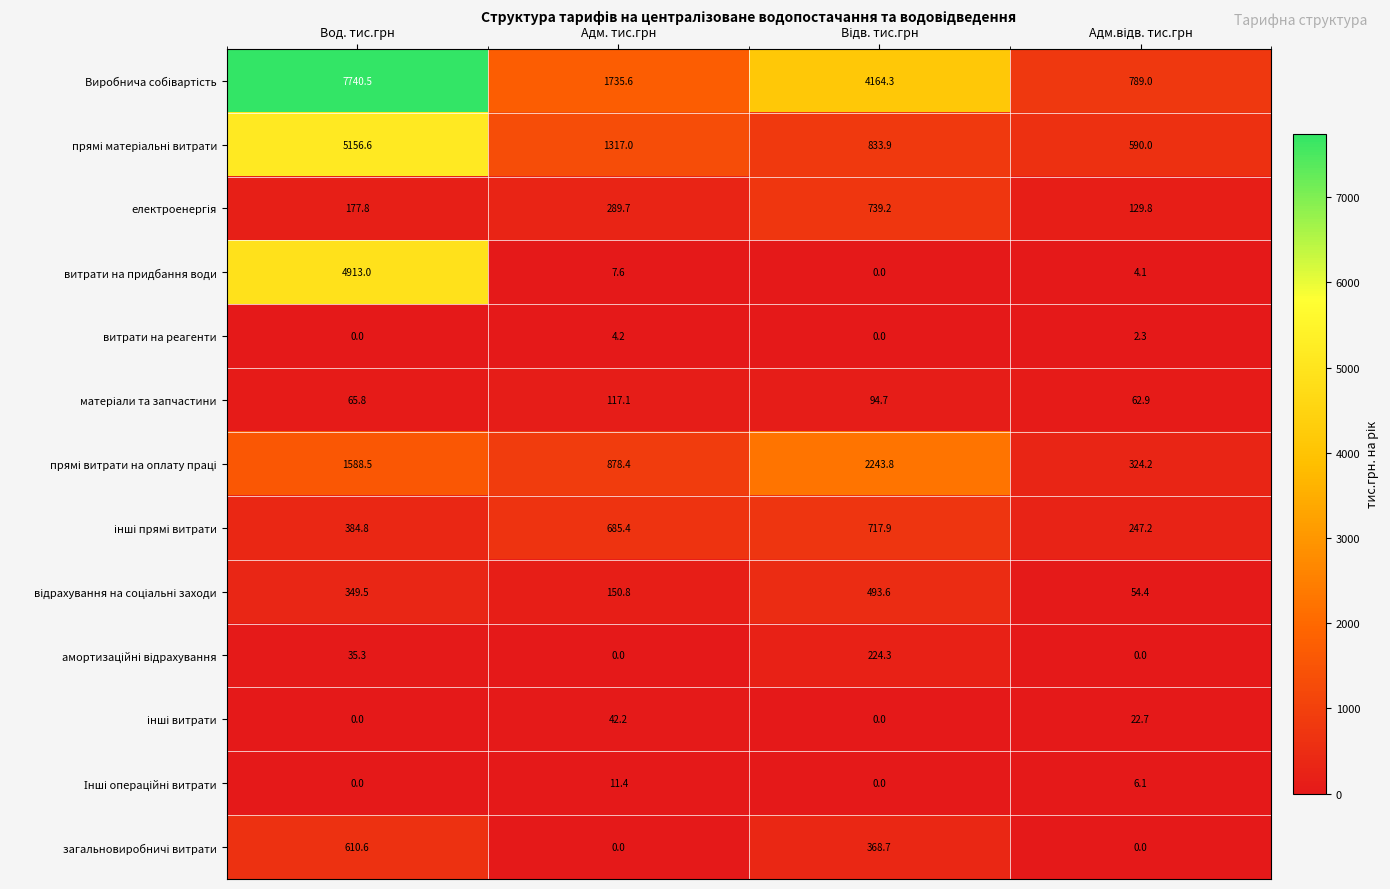

At which category is the sum across all series the highest?

Вод. тис.грн